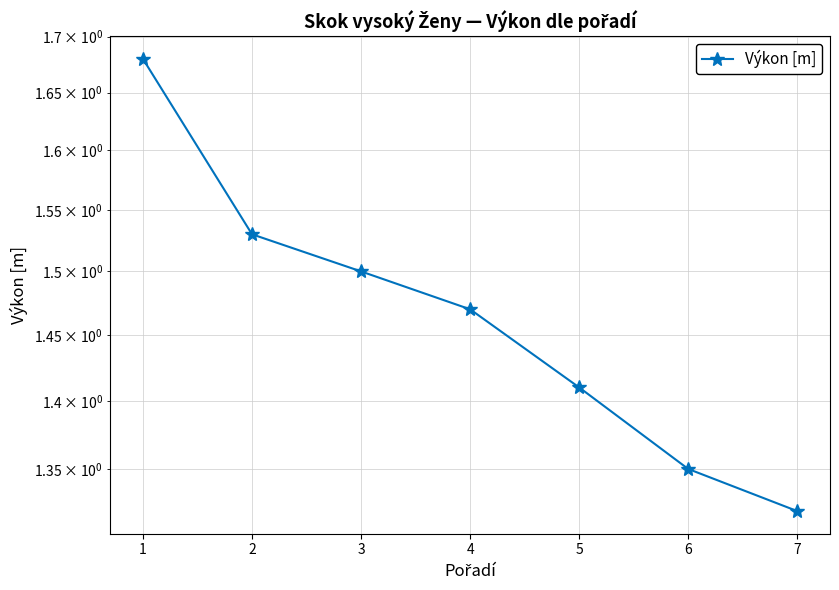

Reading left to right, list all the values displayed in this chart.

1=1.7	2=1.5	3=1.5	4=1.5	5=1.4	6=1.4	7=1.3